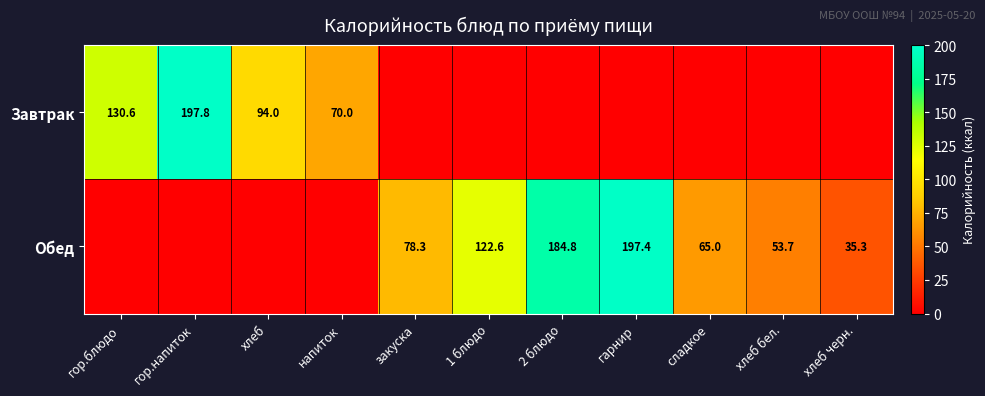

The Завтрак series shows 105.3 at напиток. True or false?

False